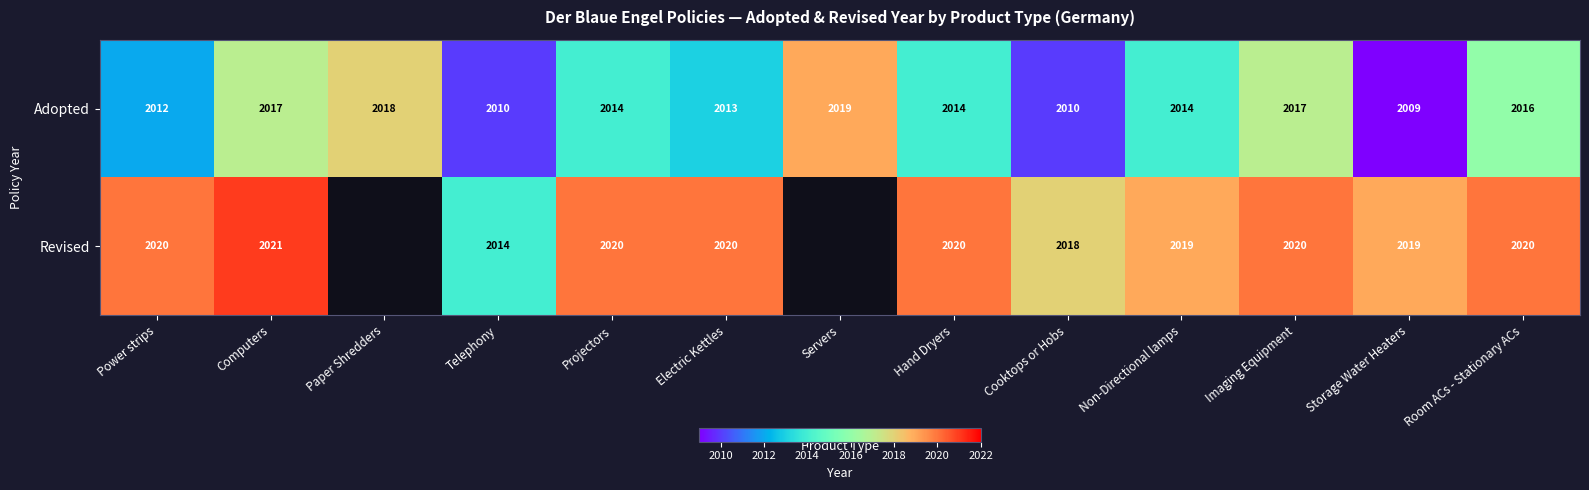

The Adopted series shows 2974.5 at Cooktops or Hobs. True or false?

False